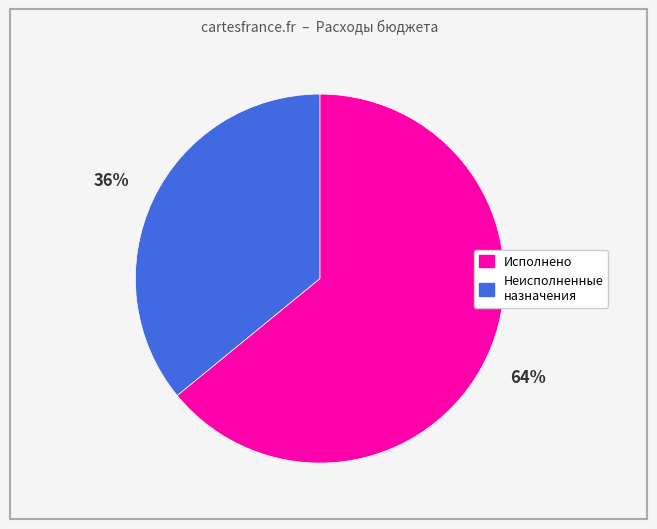

To the nearest percent, what is the difference between the largest and smallest slice percentages?

28%